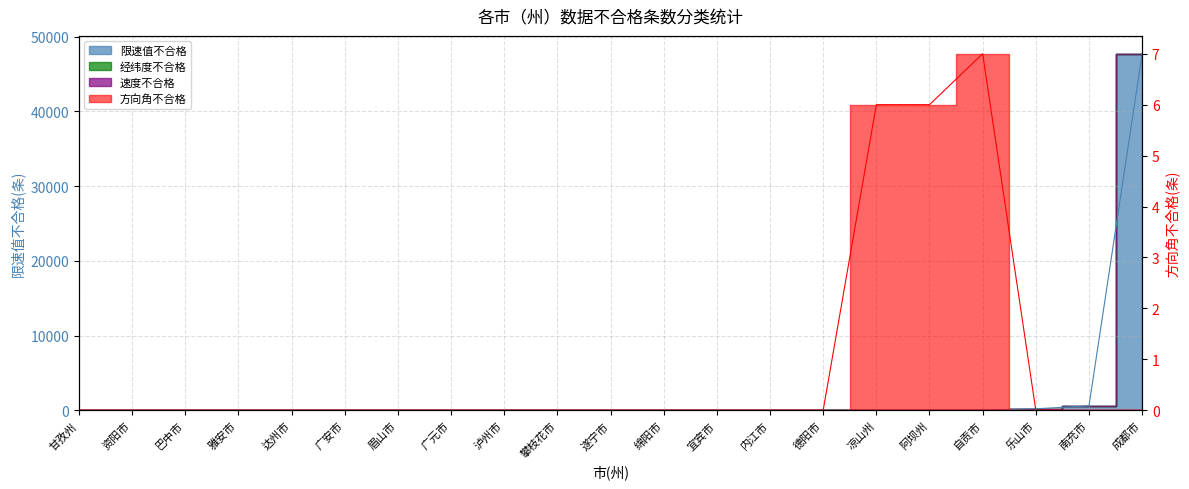

Does the chart have visible grid lines?

Yes